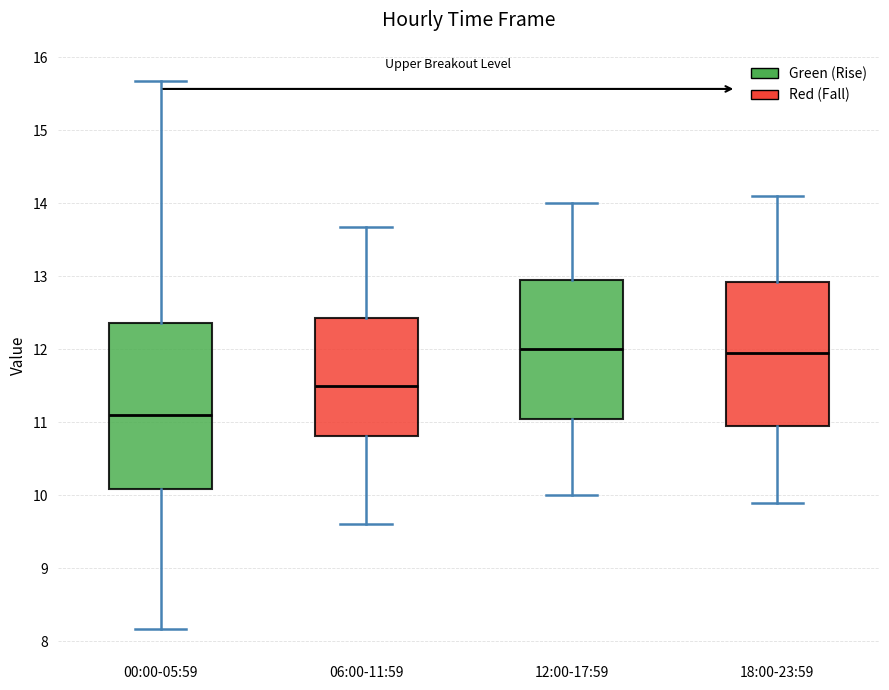

Where is the upper edge of the box for 00:00-05:59 on the y-axis? The values are not printed on the chart, so give them approximately, as read against the axis.

12.4